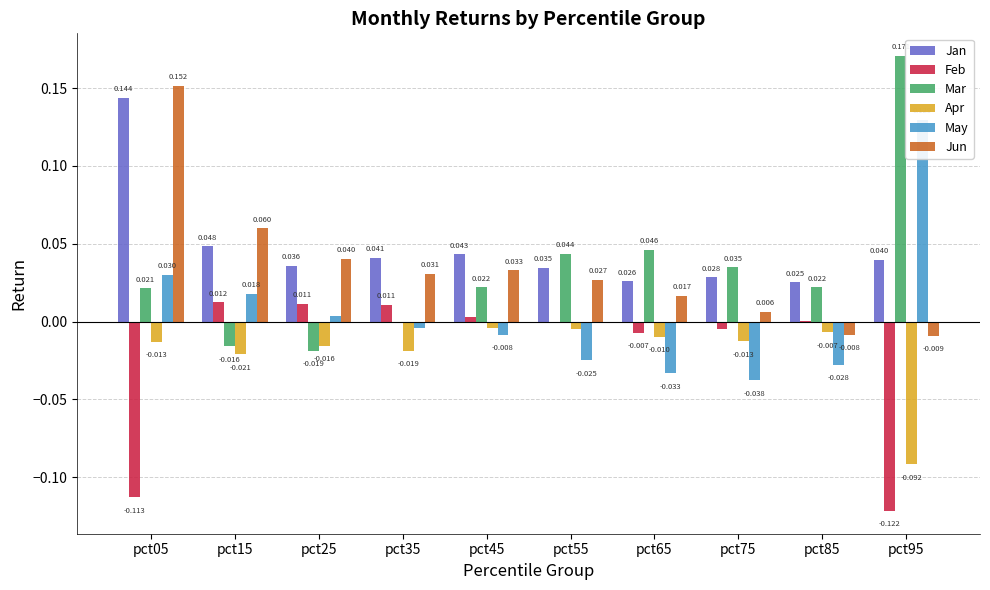

The value of Mar at pct25 is -0.0. True or false?

False